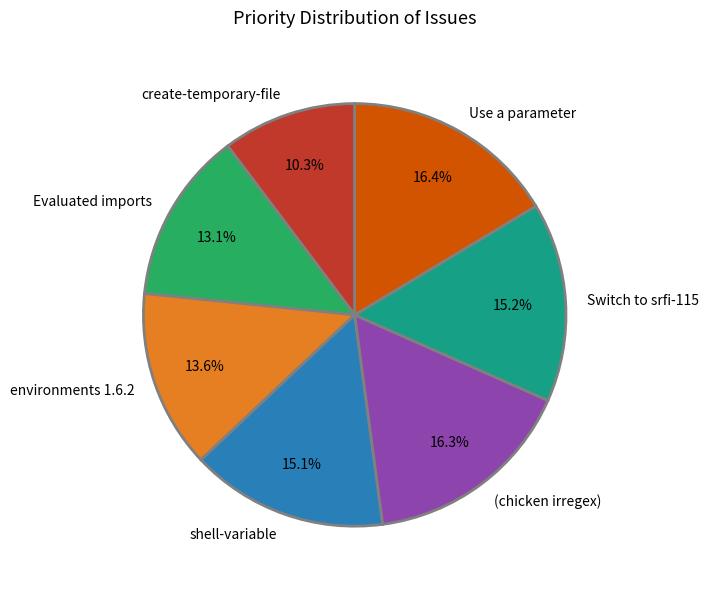

Combined, what portion of the pie is create-temporary-file and environments 1.6.2?

23.9%